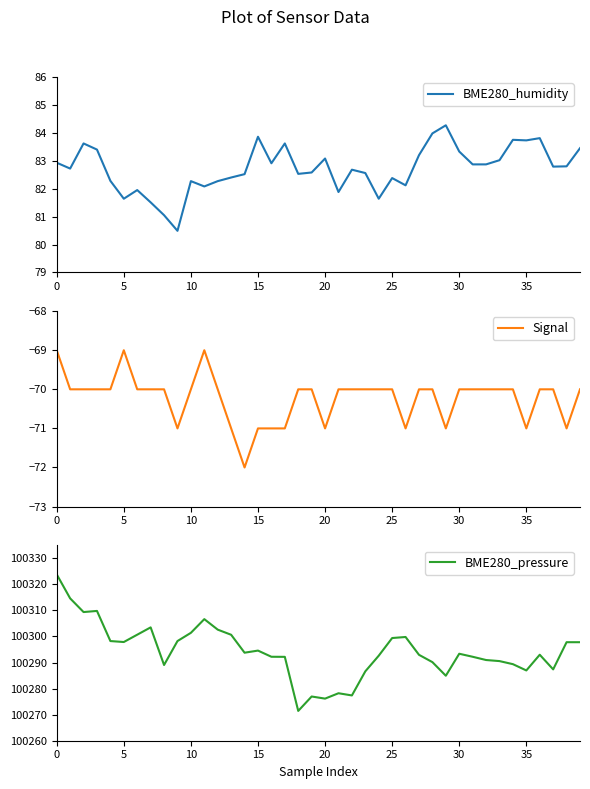

Which series has the widest spread of values?

BME280_pressure